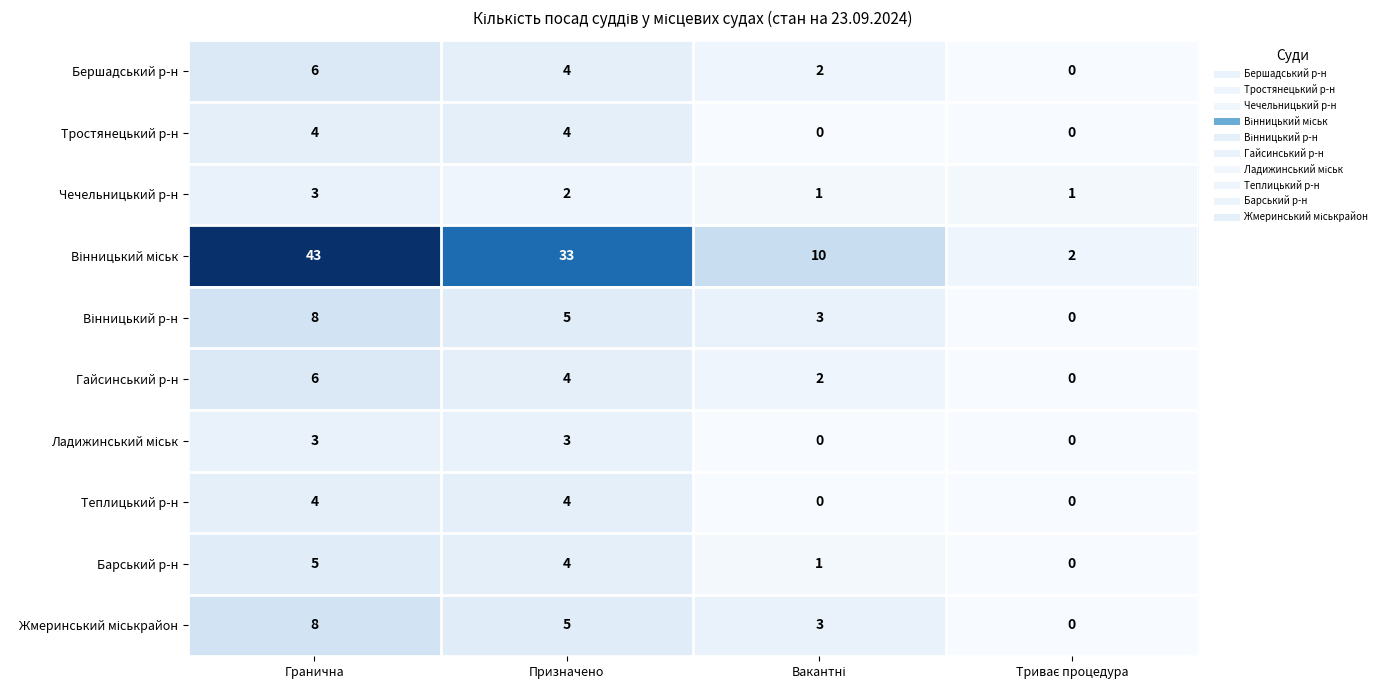

What is the greatest value displayed?

43